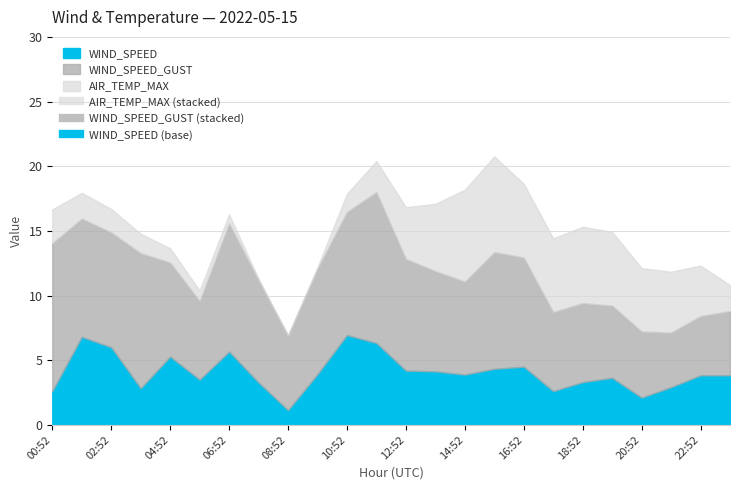

What is the maximum value for WIND_SPEED_GUST?

11.7